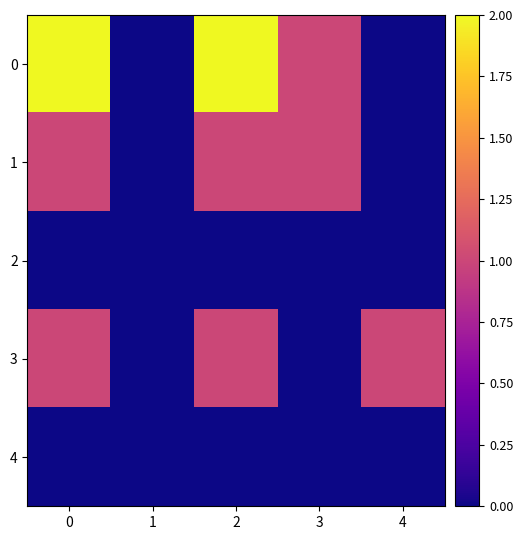

Reading right to left, list all the values displayed in this chart.

0: 4=0	3=1	2=2	1=0	0=2
1: 4=0	3=1	2=1	1=0	0=1
2: 4=0	3=0	2=0	1=0	0=0
3: 4=1	3=0	2=1	1=0	0=1
4: 4=0	3=0	2=0	1=0	0=0